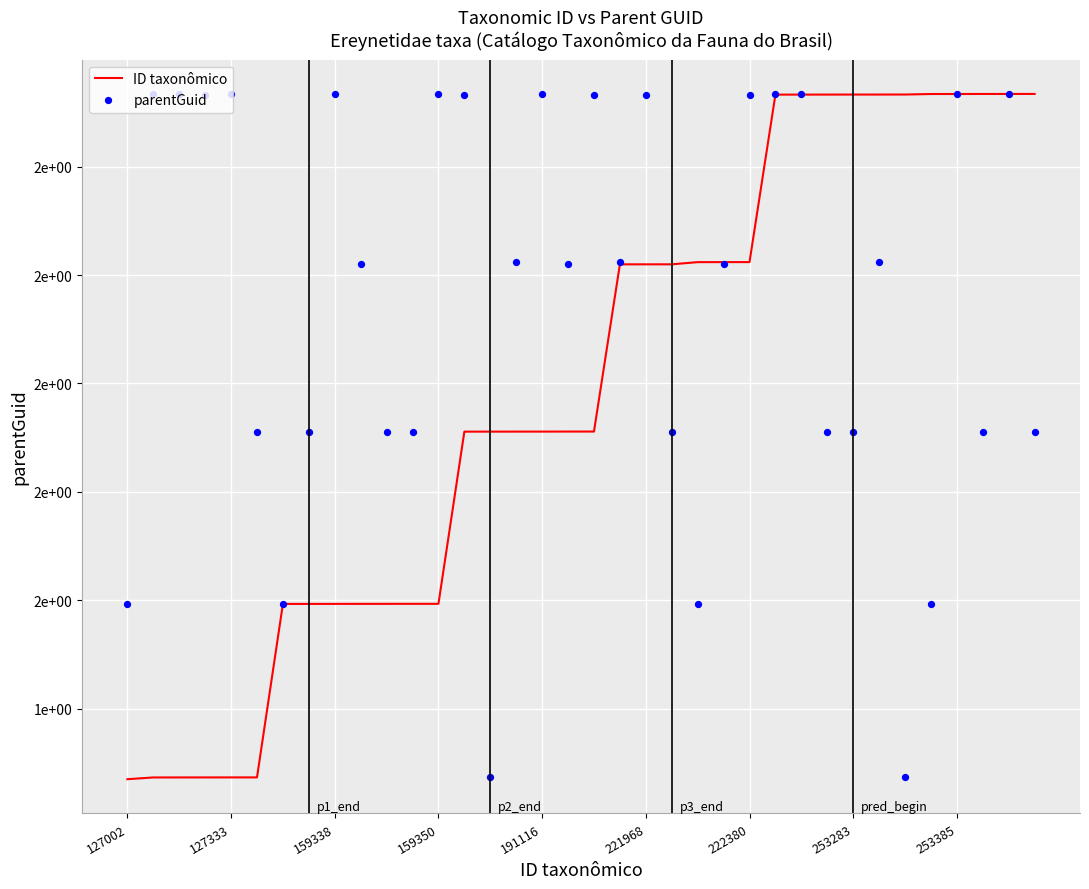

Which series has the widest spread of Y values?

ID taxonômico